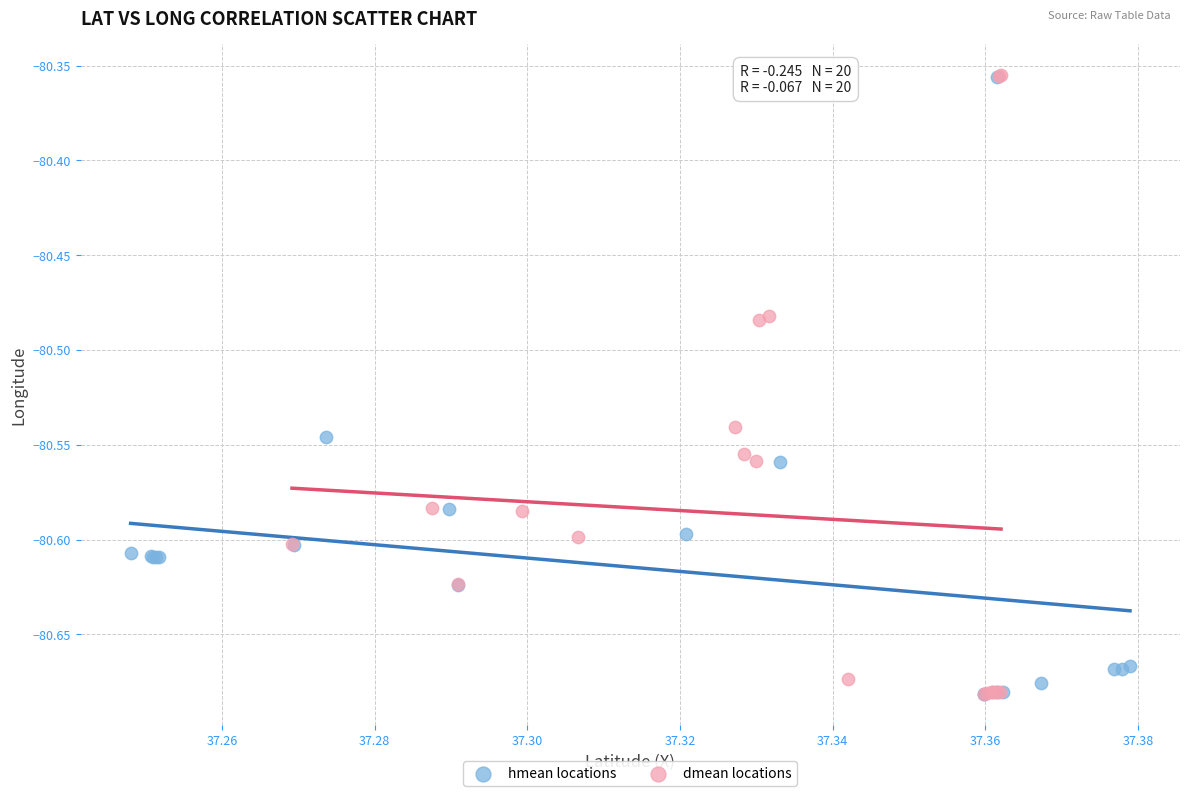

What are all the series names shown in the legend?

hmean locations, dmean locations